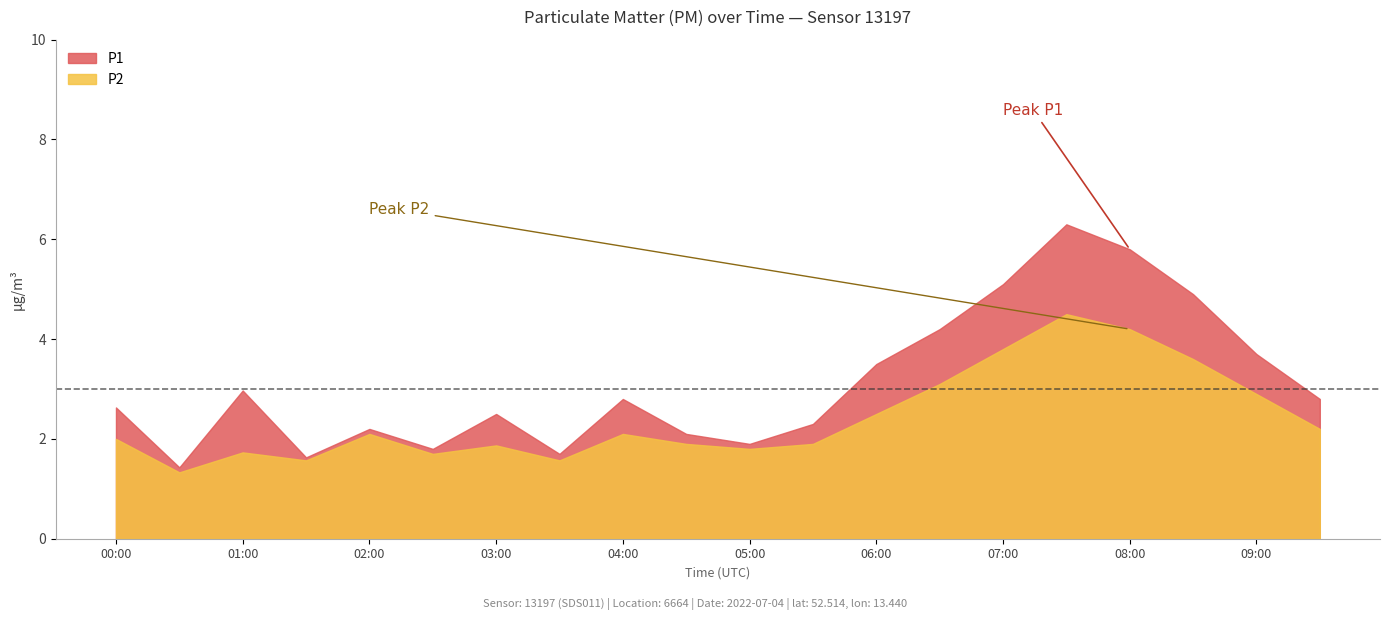

What is the label of the 3rd point from the right?

08:30